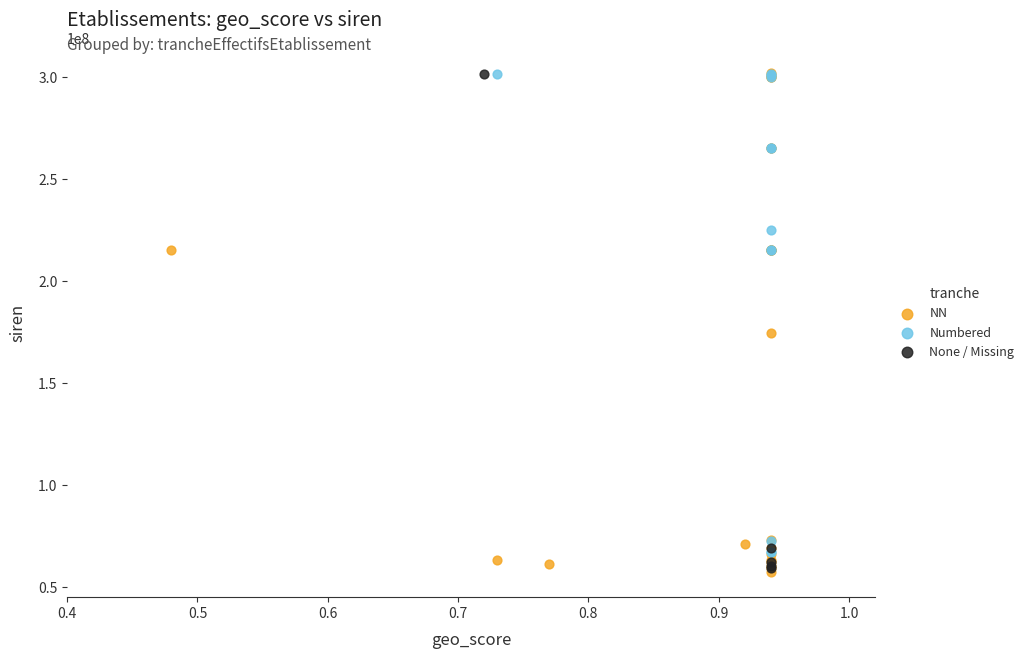

What are all the series names shown in the legend?

NN, Numbered, None / Missing